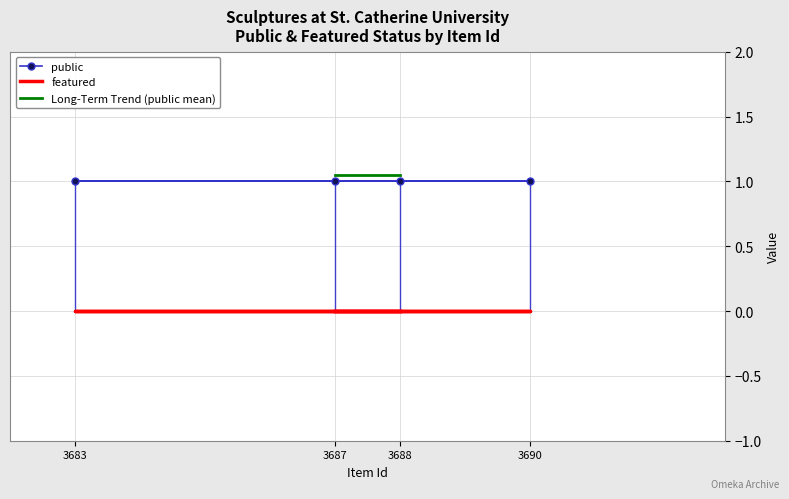

True or false: featured and public cross at least once.

False